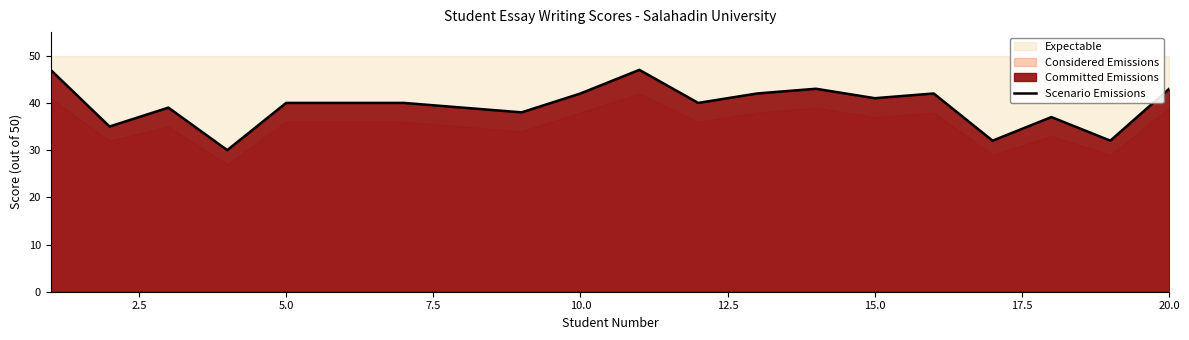

Reading left to right, list all the values displayed in this chart.

47	35	39	30	40	40	40	39	38	42	47	40	42	43	41	42	32	37	32	43